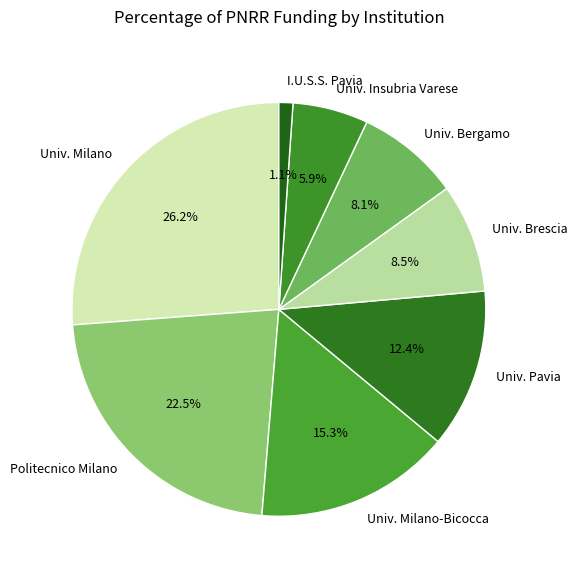

To the nearest percent, what is the difference between the largest and smallest slice percentages?

25%